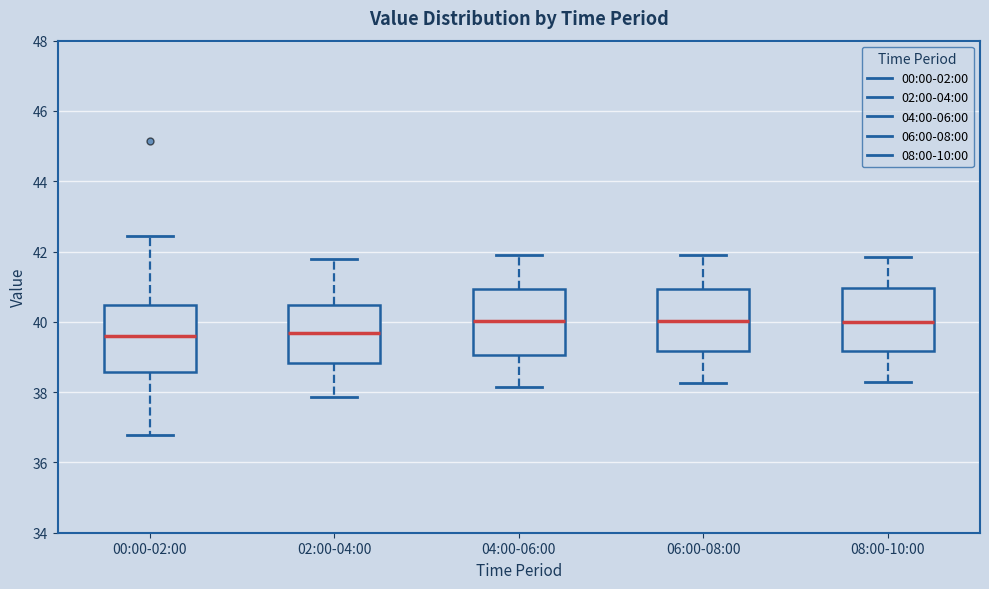

Reading left to right, read every box against the y-axis: the position of its median line, the range the box covers, and the ends of its whiskers. The values are not printed on the chart, so give them approximately, as read against the axis.

00:00-02:00: median 39.6, box 38.6 to 40.4, whiskers 36.8 to 42.4
02:00-04:00: median 39.6, box 38.8 to 40.4, whiskers 37.8 to 41.8
04:00-06:00: median 40.0, box 39.0 to 41.0, whiskers 38.2 to 42.0
06:00-08:00: median 40.0, box 39.2 to 41.0, whiskers 38.2 to 42.0
08:00-10:00: median 40.0, box 39.2 to 41.0, whiskers 38.4 to 41.8